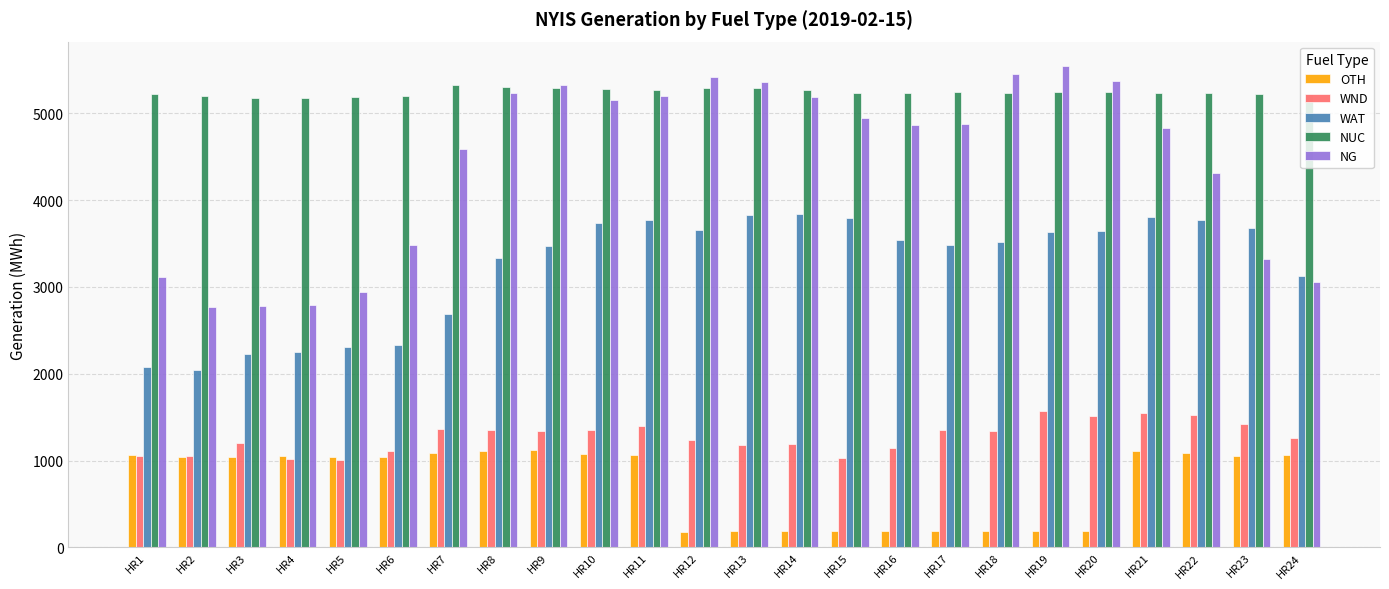

At how many categories does at least one series exceed 1615?

24